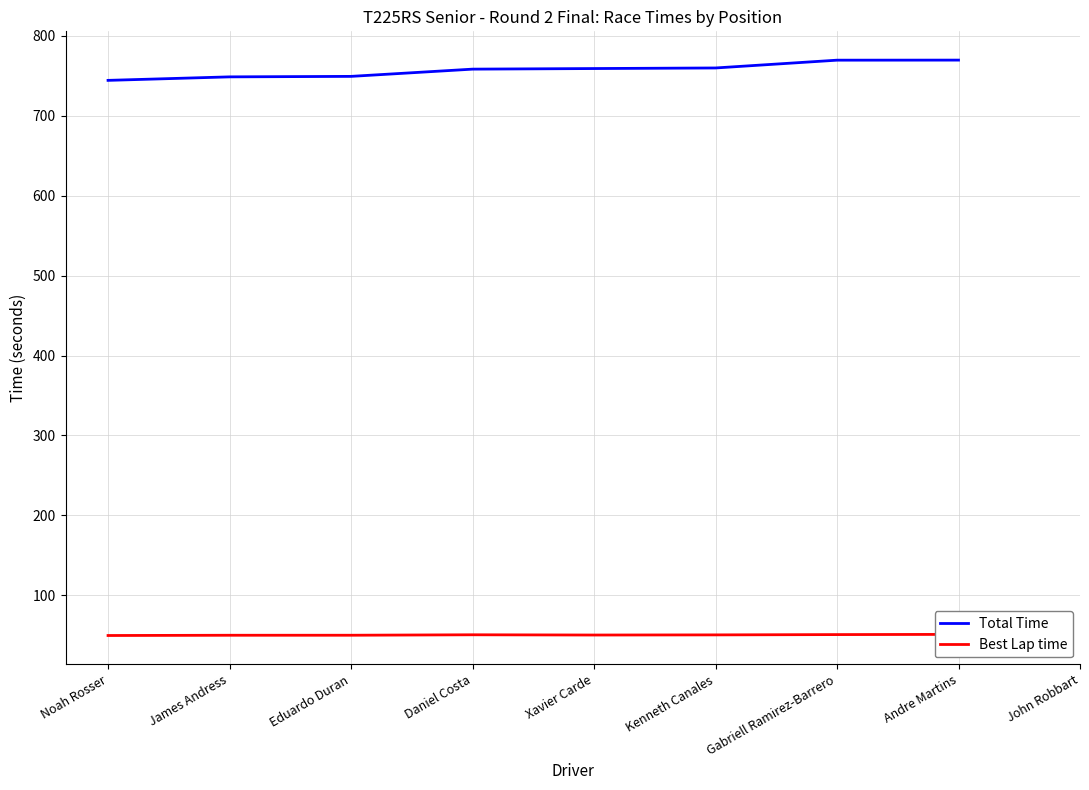

What are all the series names shown in the legend?

Total Time, Best Lap time